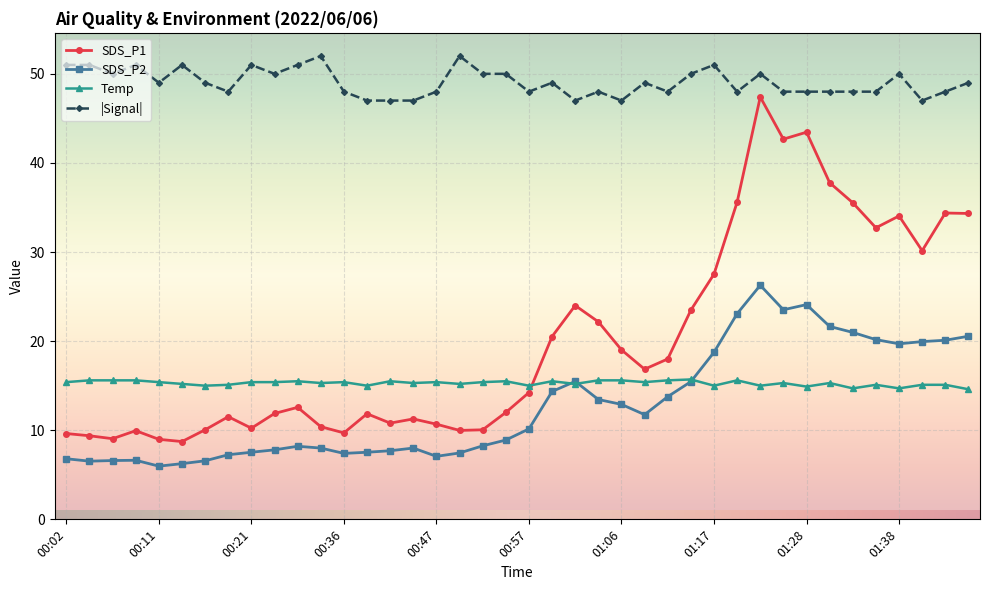

Which series has the largest total across all categories?

|Signal|